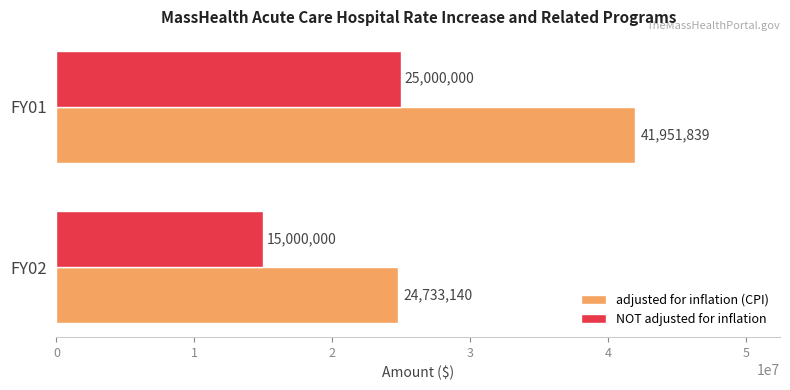

Is it true that adjusted for inflation (CPI) equals 54618419 at FY01?

False